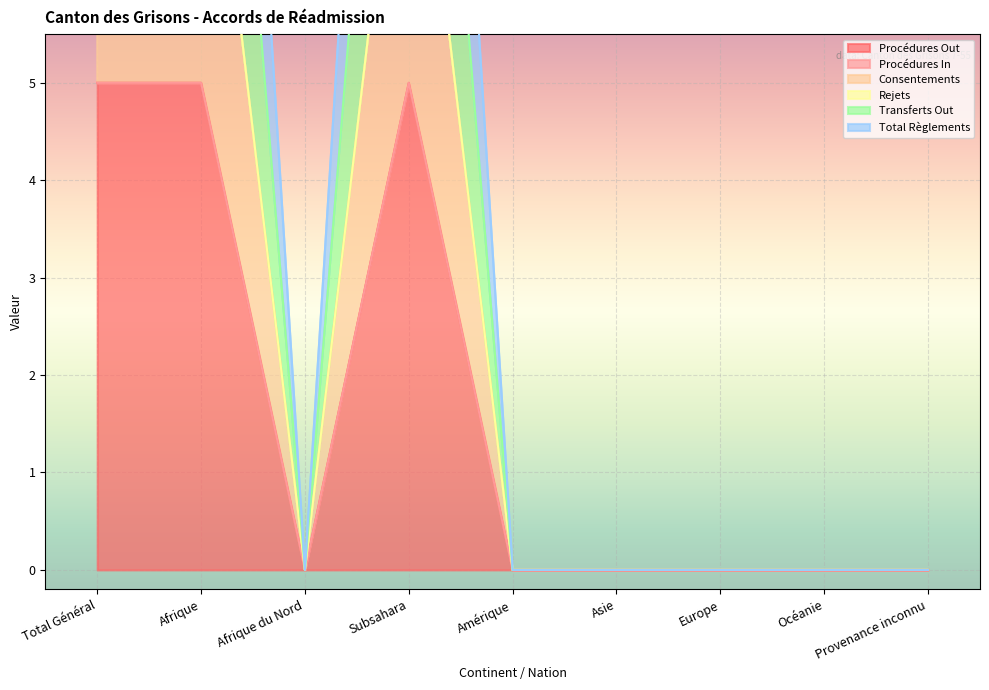

Which category has the lowest value across all series?

Afrique du Nord